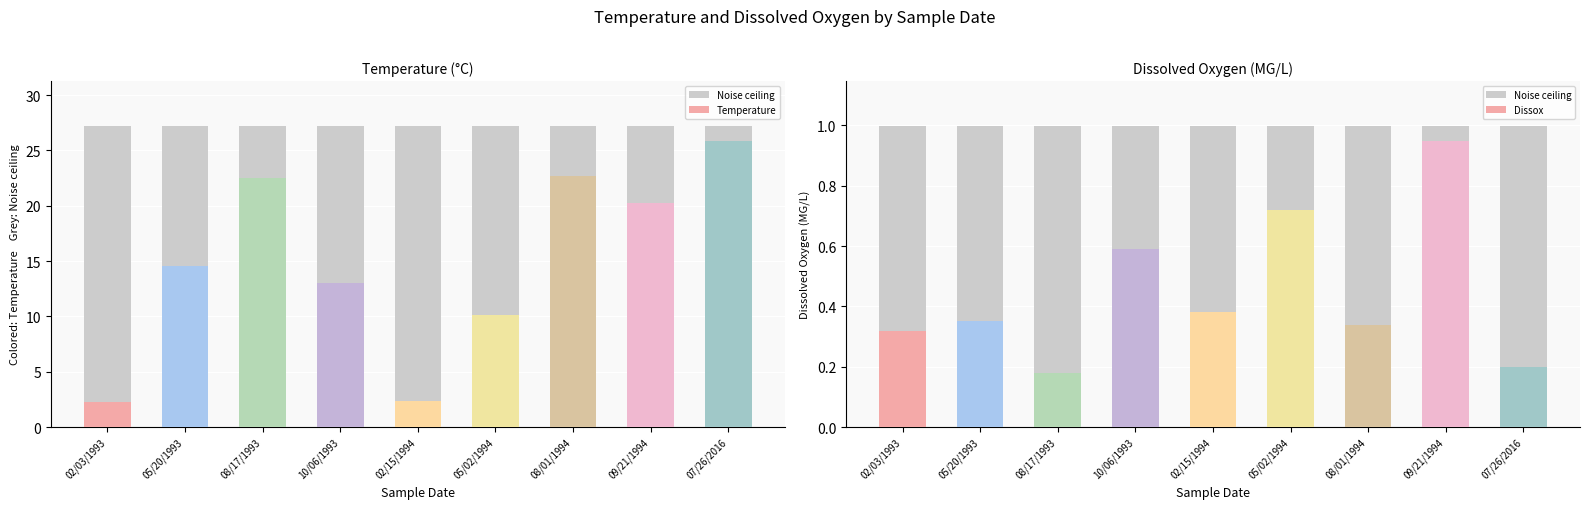

Rank the series by their average value, from lowest to highest.

Dissox, Temperature